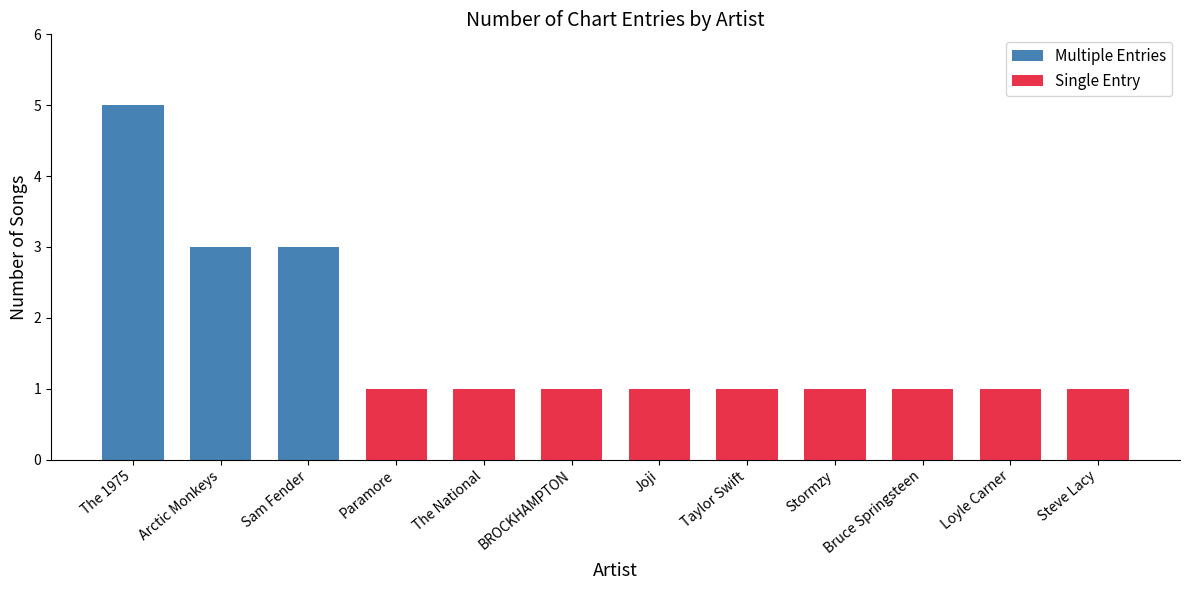

True or false: the data shows 2 at Loyle Carner.

False